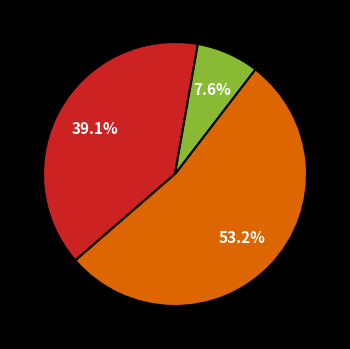

Is there any slice that represents more than half of the pie?

Yes